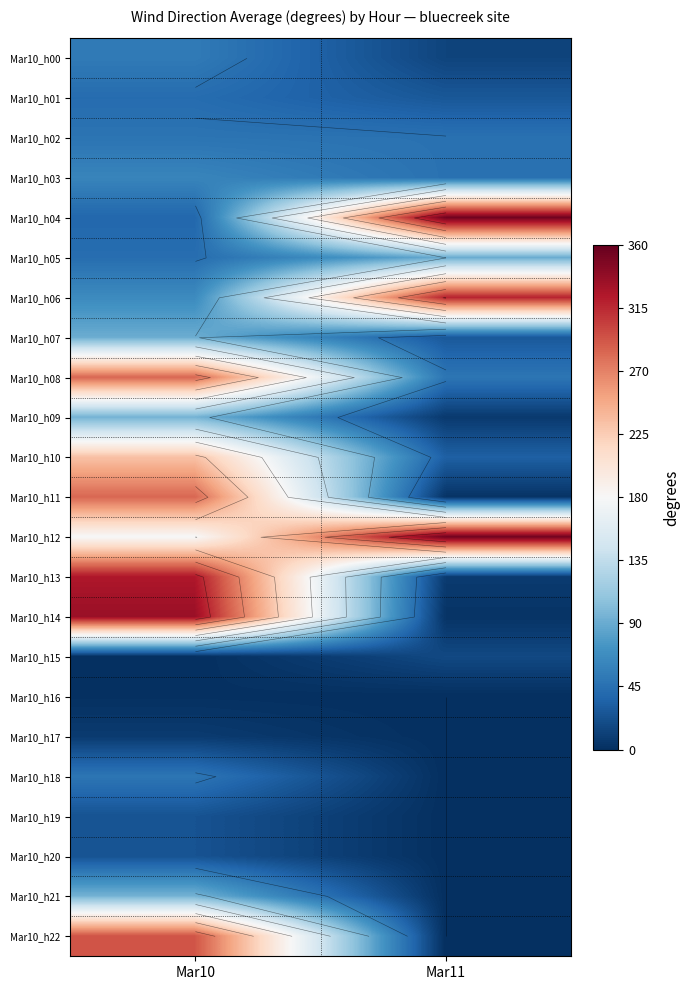

At which label does Mar10_h10 reach its peak?

Mar10